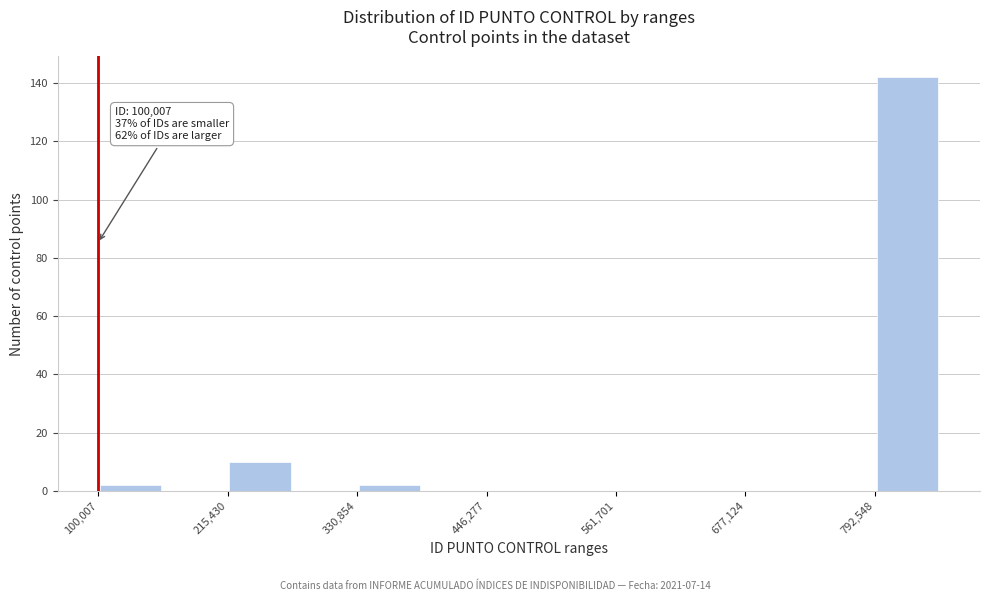

Around what value on the x-axis is the tallest bar? Give the approximate position of its centre, as read against the axis.

820000